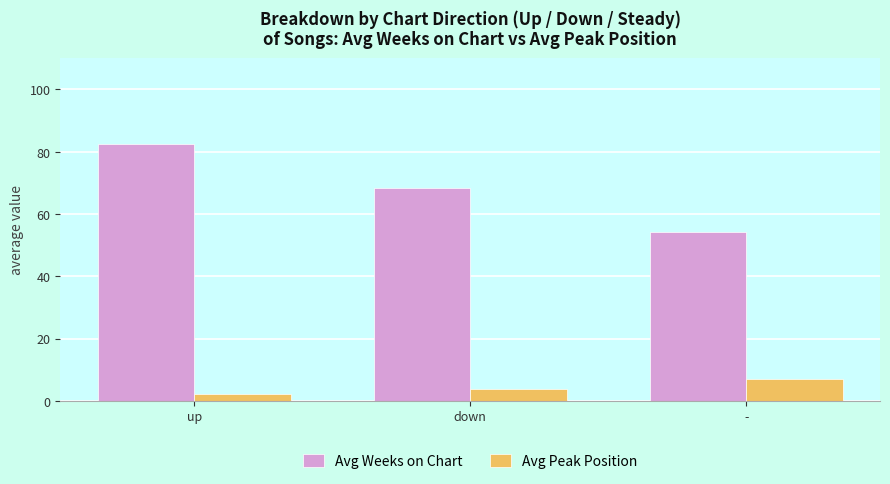

List the series in order of their peak value, highest first.

Avg Weeks on Chart, Avg Peak Position